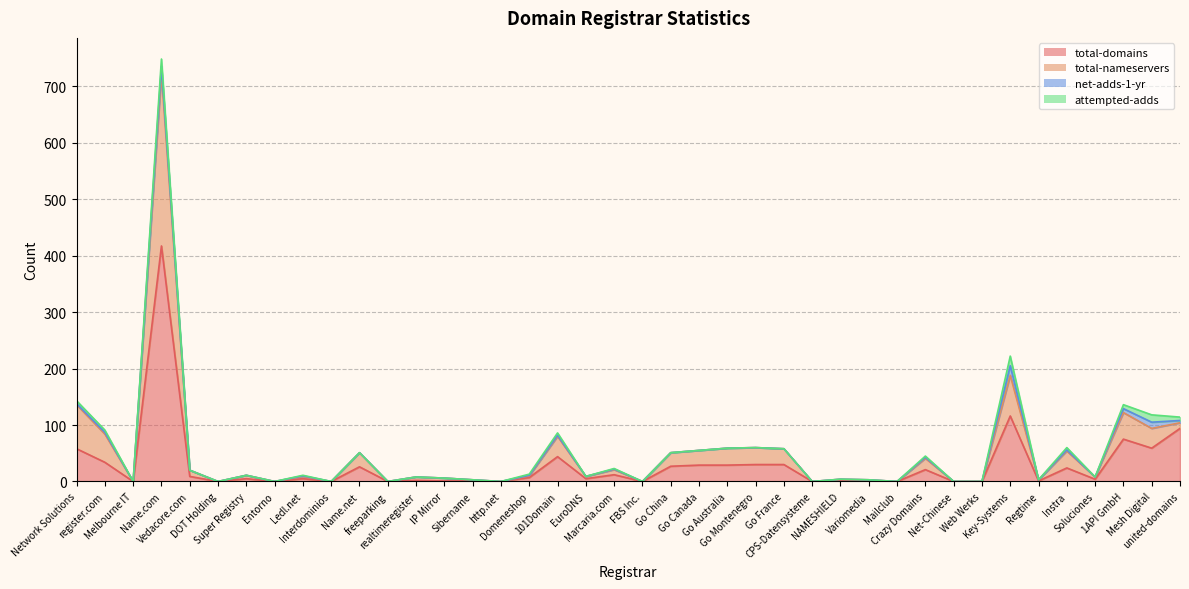

How many interior local peaks does the total-domains series have?

12